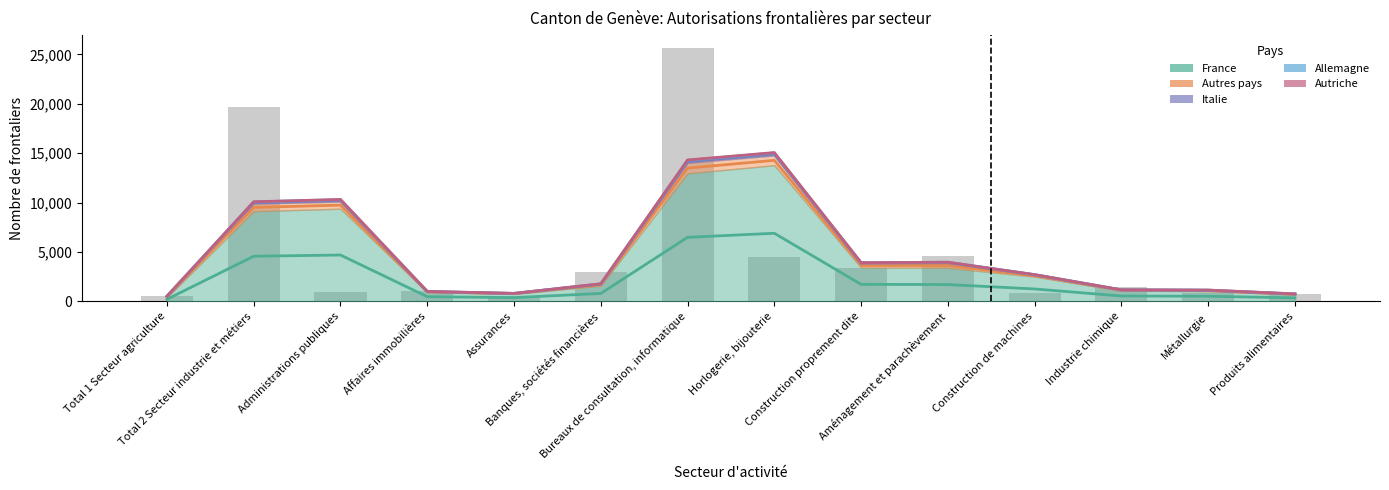

List the labels in order of Autres pays value, smallest first.

Assurances, Produits alimentaires, Métallurgie, Administrations publiques, Construction de machines, Affaires immobilières, Industrie chimique, Total 1 Secteur agriculture, Horlogerie, bijouterie, Banques, sociétés financières, Aménagement et parachèvement, Construction proprement dite, Total 2 Secteur industrie et métiers, Bureaux de consultation, informatique